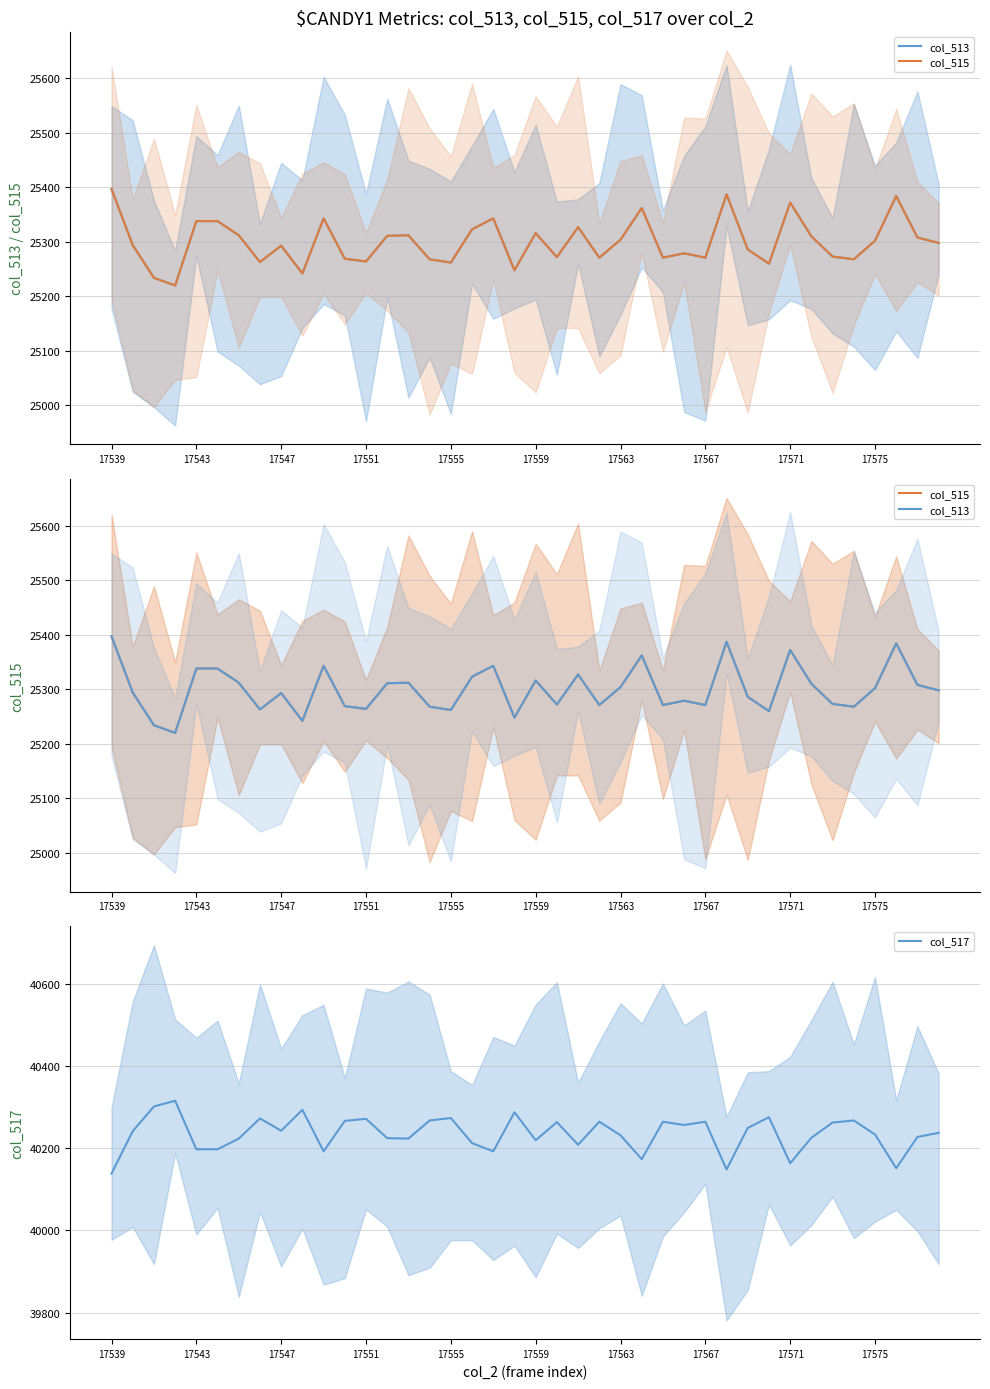

What is the lowest value of the col_517 series?

40138